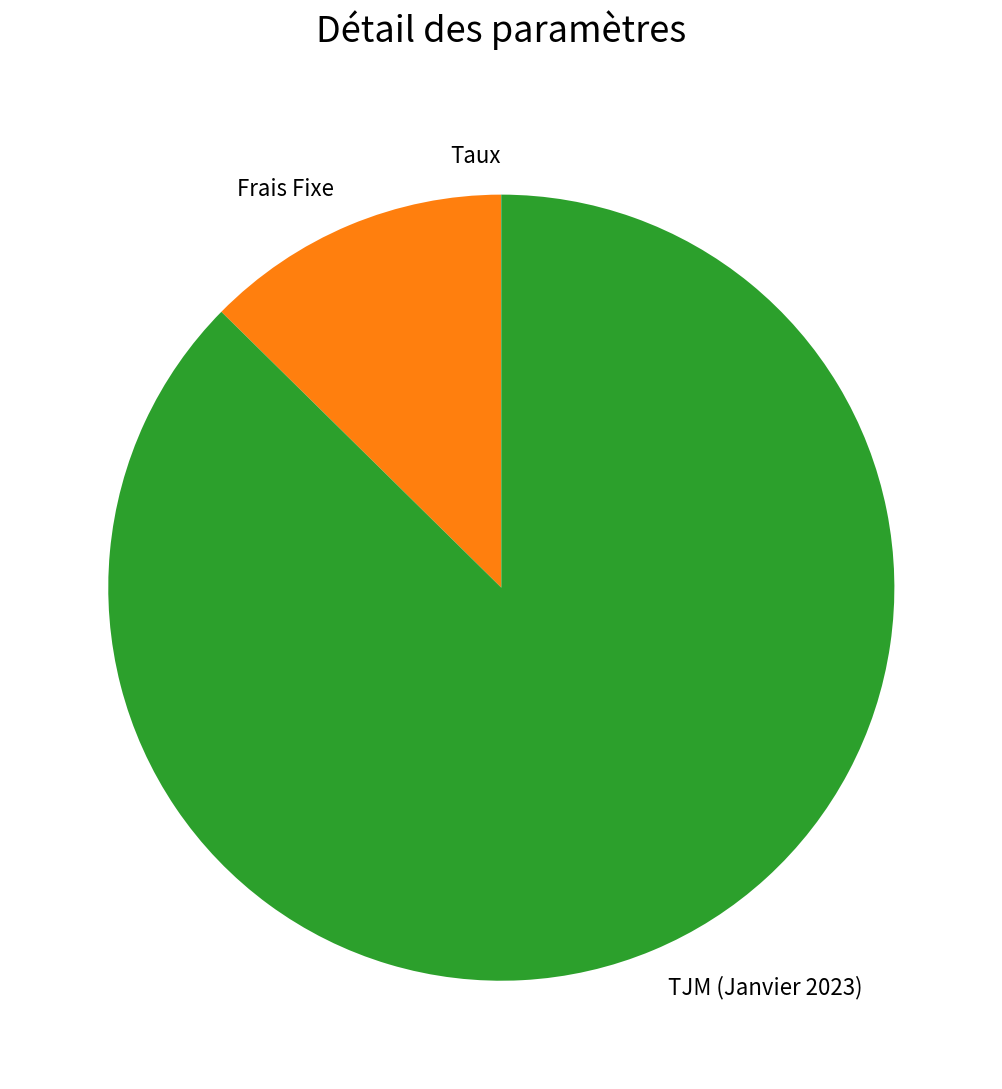

What is the largest slice in the pie chart?

TJM (Janvier 2023)